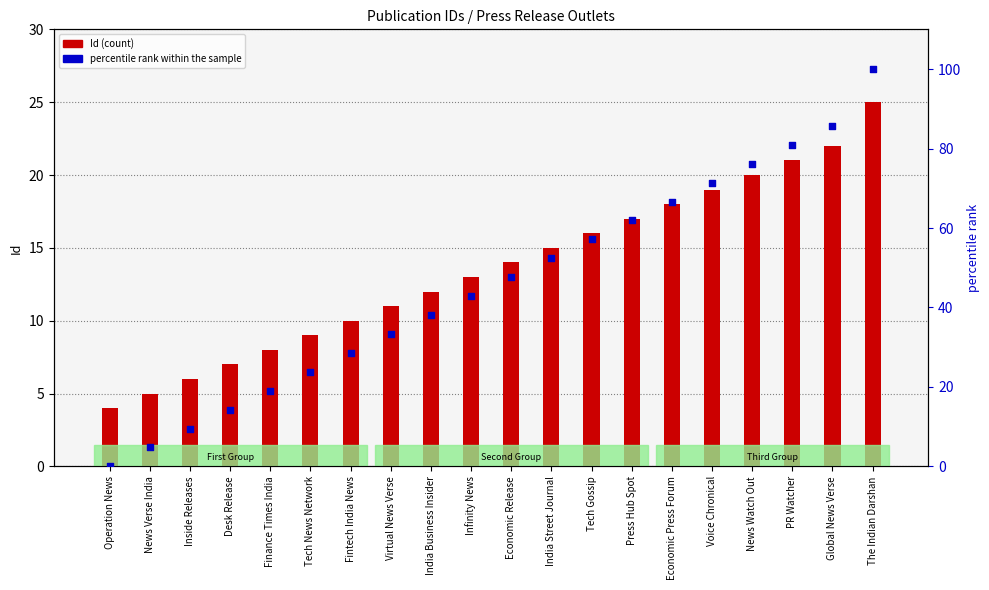

What are all the series names shown in the legend?

Id (count), percentile rank within the sample